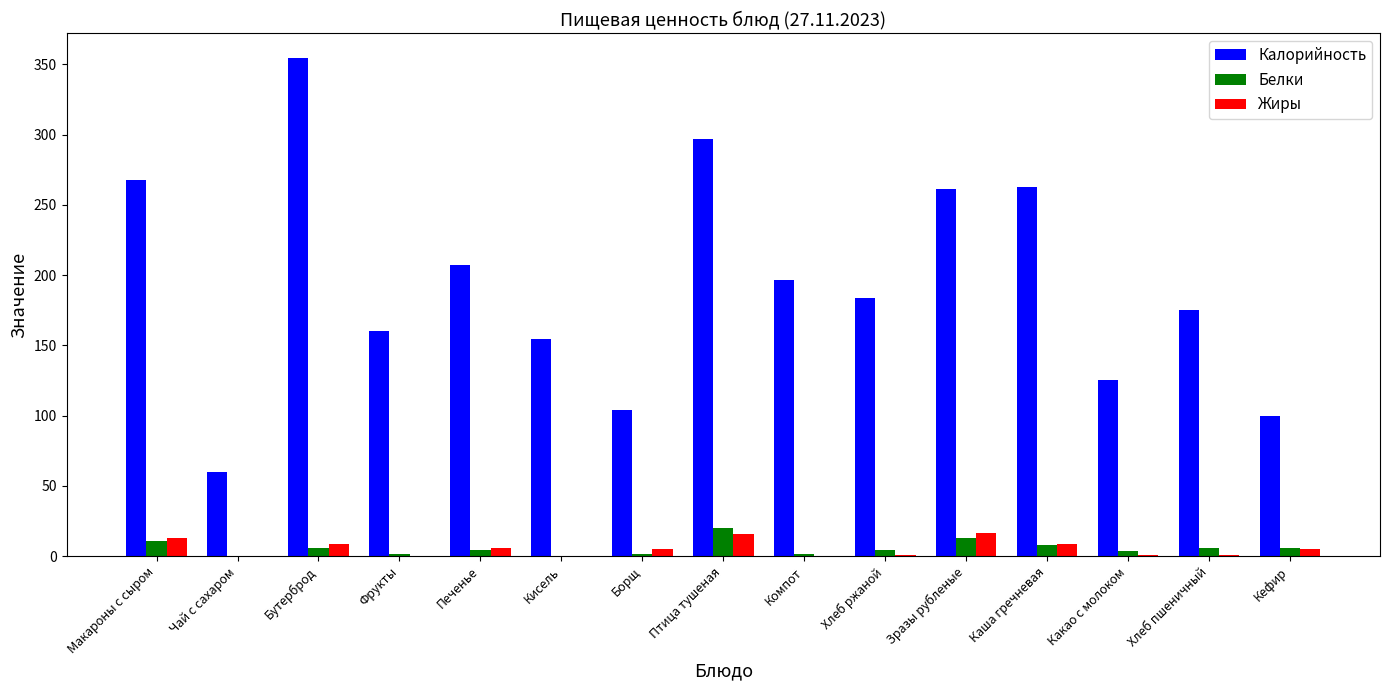

Is the value of Белки at Бутерброд greater than the value of Калорийность at Кисель?

No